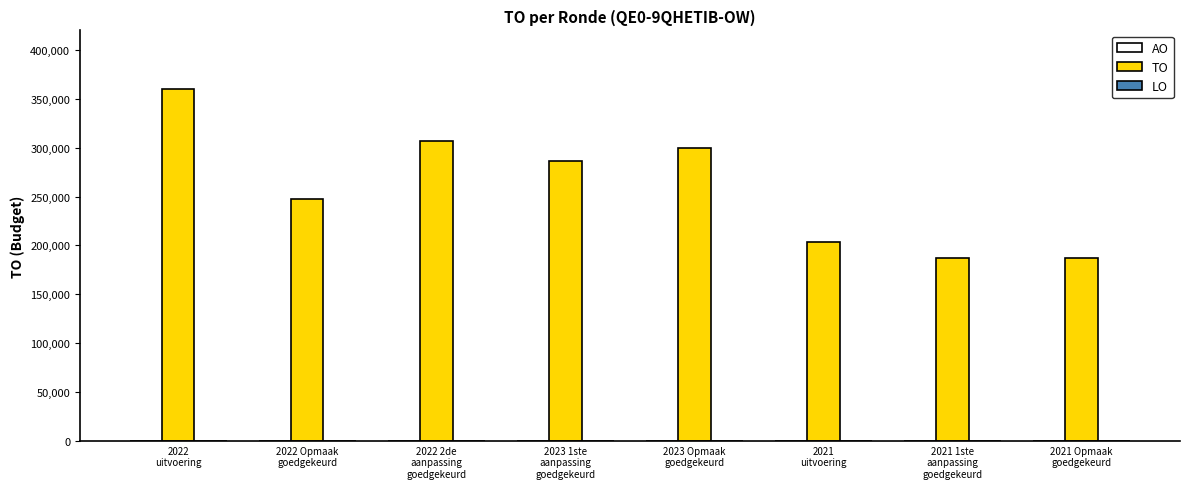

What is the value of the 2nd bar from the left?

247627